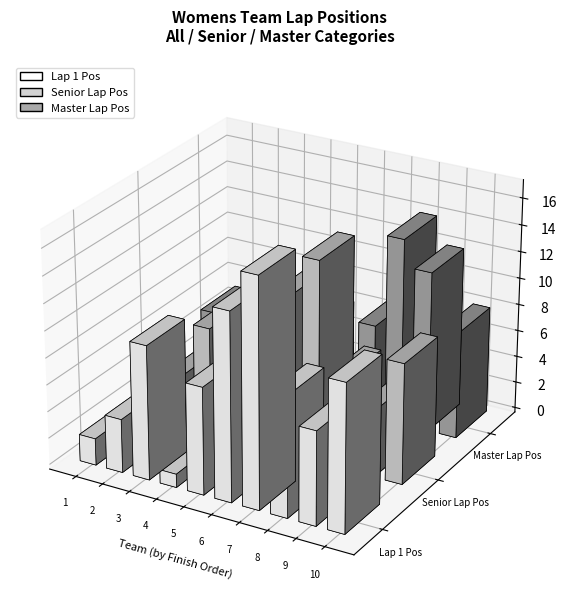

What is the smallest value displayed?

1